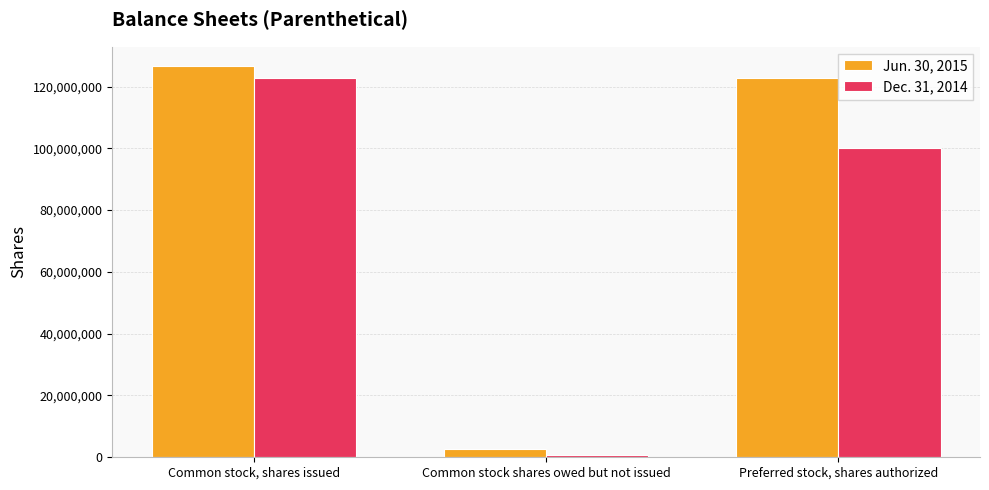

Reading right to left, transcribe all the data shown in this chart.

Jun. 30, 2015: Preferred stock, shares authorized=122845282	Common stock shares owed but not issued=2568750	Common stock, shares issued=126575282
Dec. 31, 2014: Preferred stock, shares authorized=100000000	Common stock shares owed but not issued=748750	Common stock, shares issued=122845282